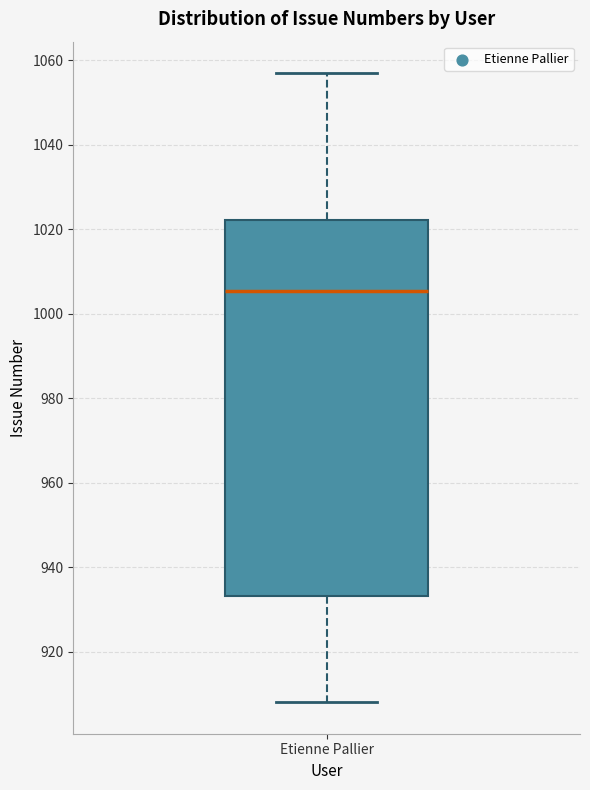

Where does the median line of the box for Etienne Pallier sit on the y-axis? The values are not printed on the chart, so give them approximately, as read against the axis.

1006